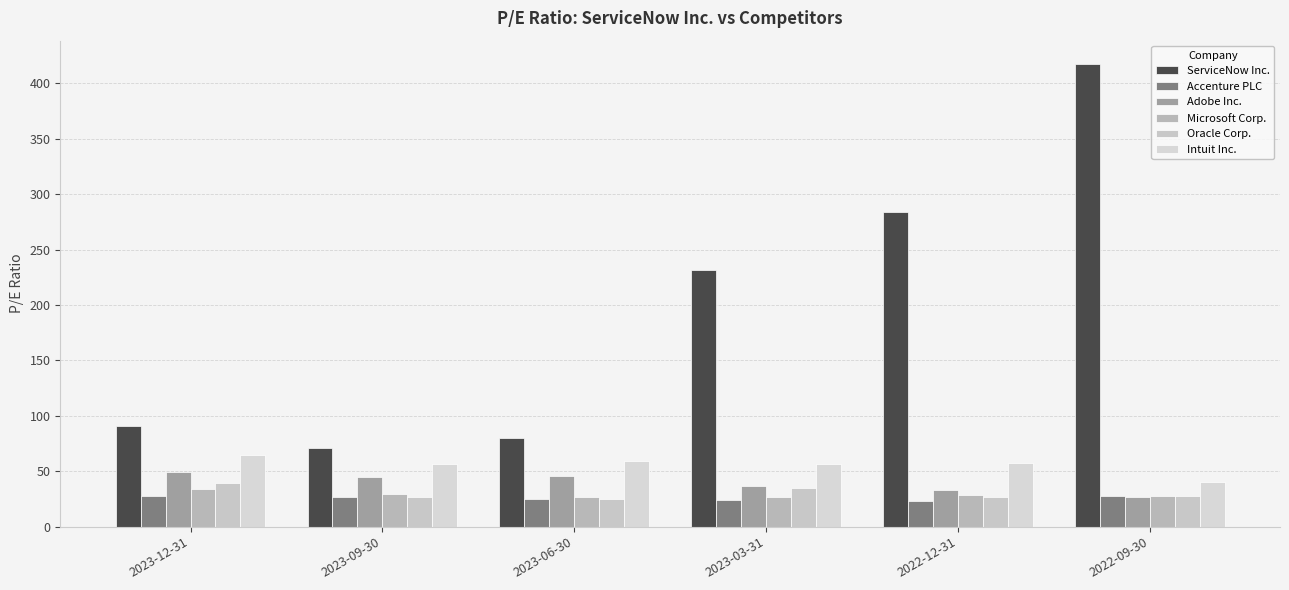

At which category is the sum across all series the highest?

2022-09-30